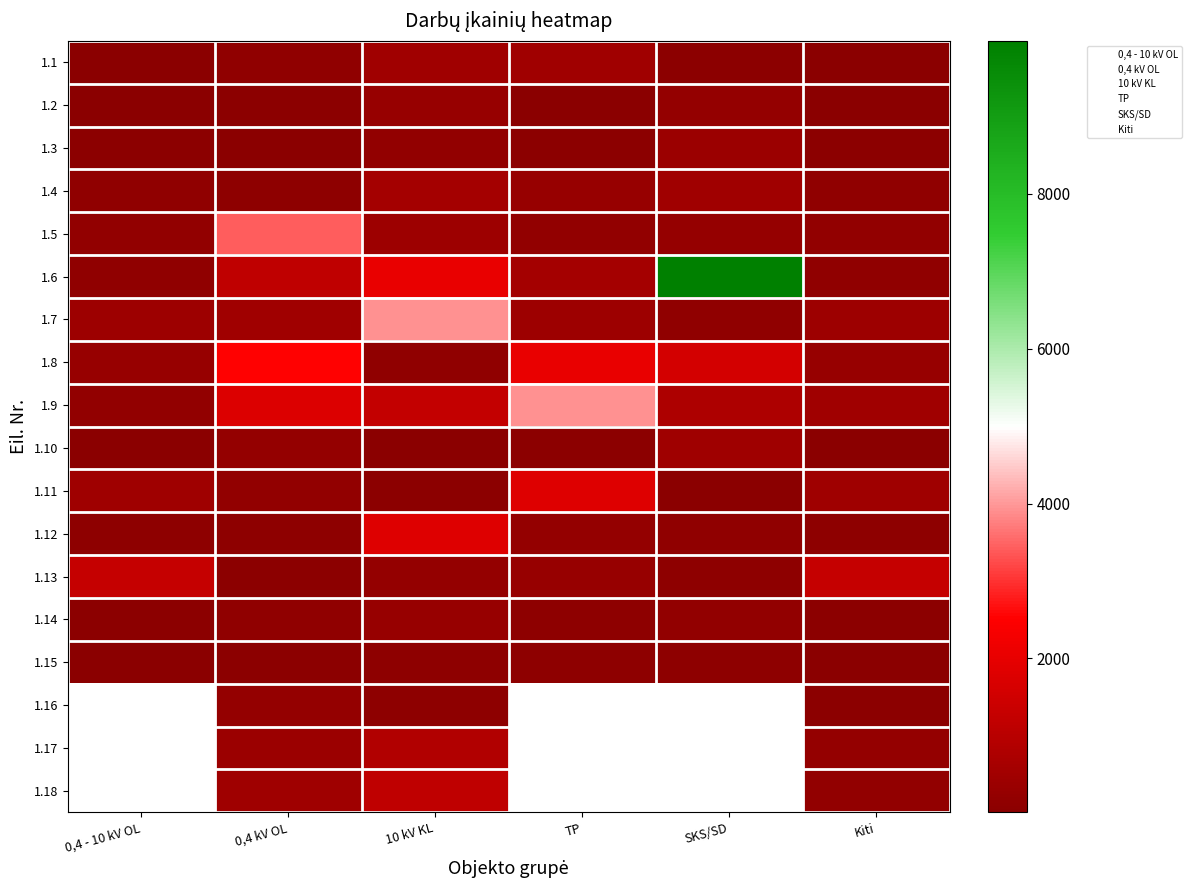

What is the smallest value displayed?

10.1